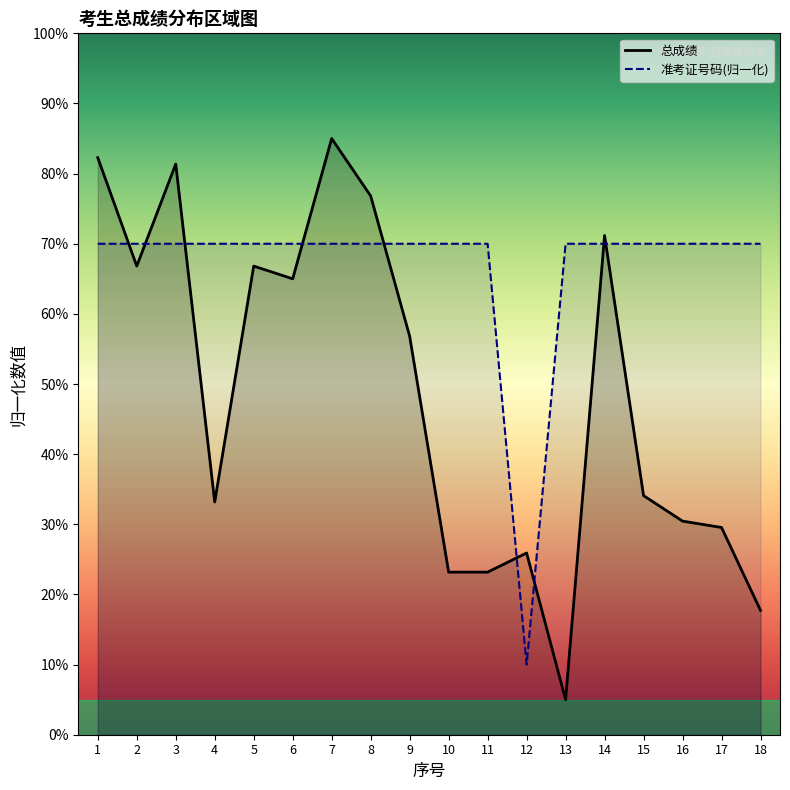

Does the chart display data point markers on the line(s)?

No